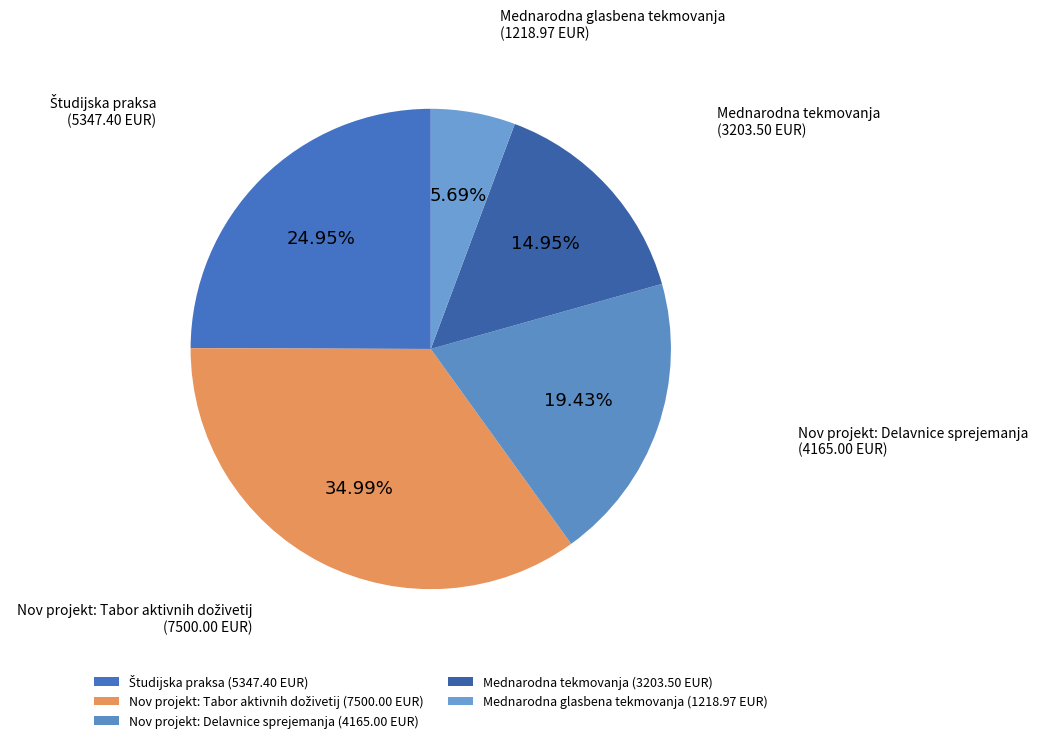

To the nearest percent, what is the average slice percentage?

20%